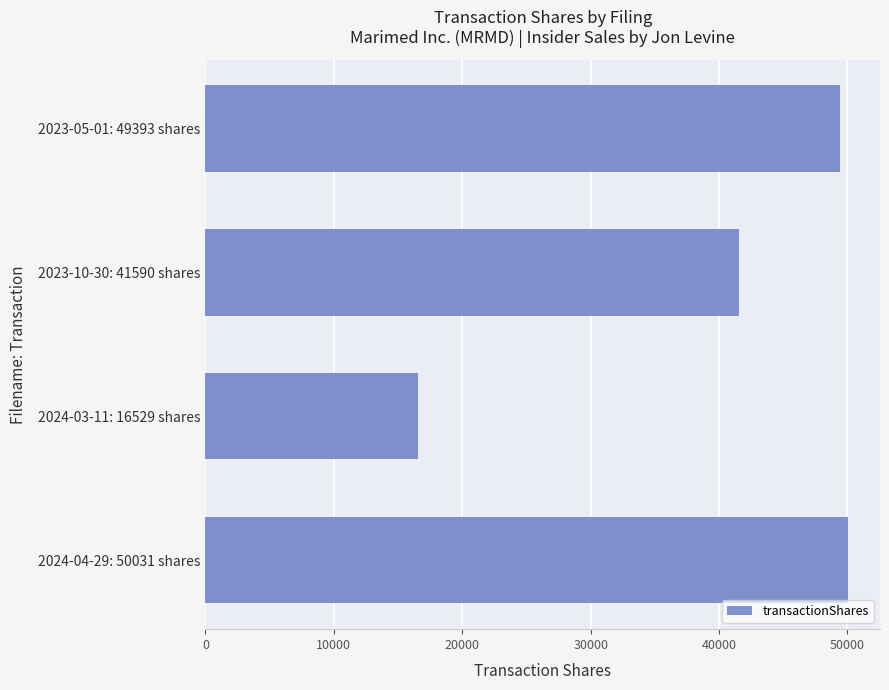

What is the greatest value displayed?

50031